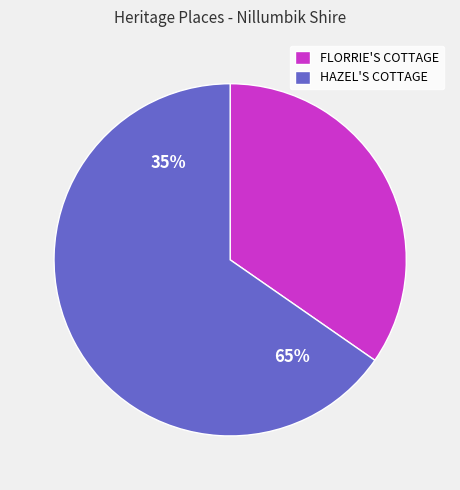

Between FLORRIE'S COTTAGE and HAZEL'S COTTAGE, which is larger?

HAZEL'S COTTAGE